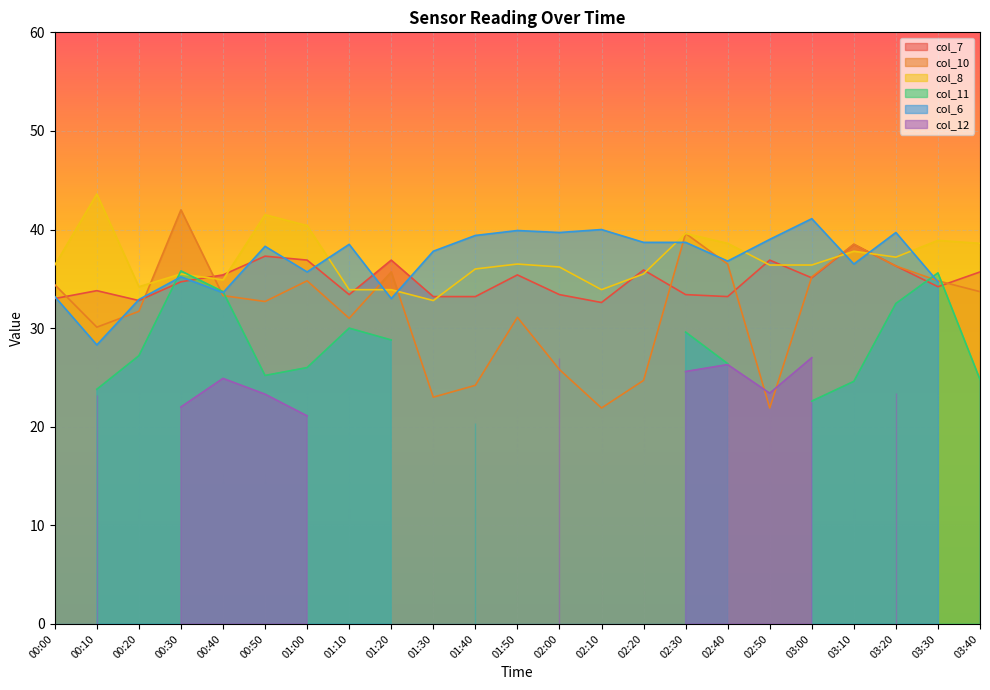

True or false: col_8 has a value of 39.6 at 02:30.

True